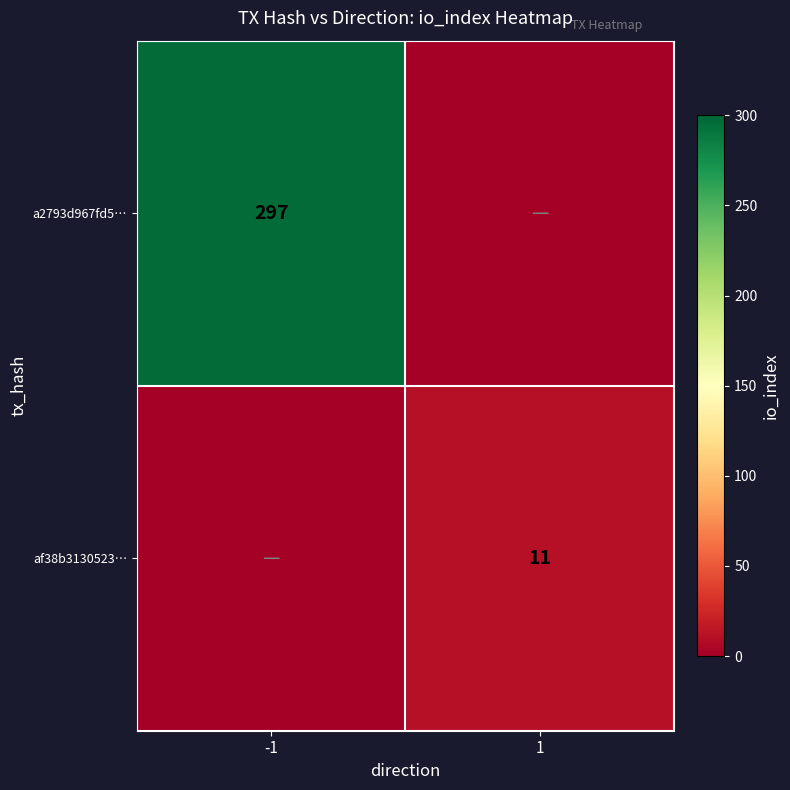

The af38b3130523… series shows 11 at 1. True or false?

True